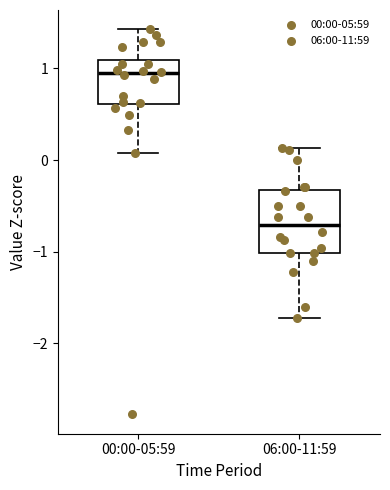

Reading left to right, transcribe this box plot: for each box, give where its median line is, the range the box spans, and where its two whiskers end, as read against the y-axis. The values are not printed on the chart, so give them approximately, as read against the axis.

00:00-05:59: median 0.9, box 0.6 to 1.1, whiskers 0.1 to 1.4
06:00-11:59: median -0.7, box -1.0 to -0.3, whiskers -1.7 to 0.1